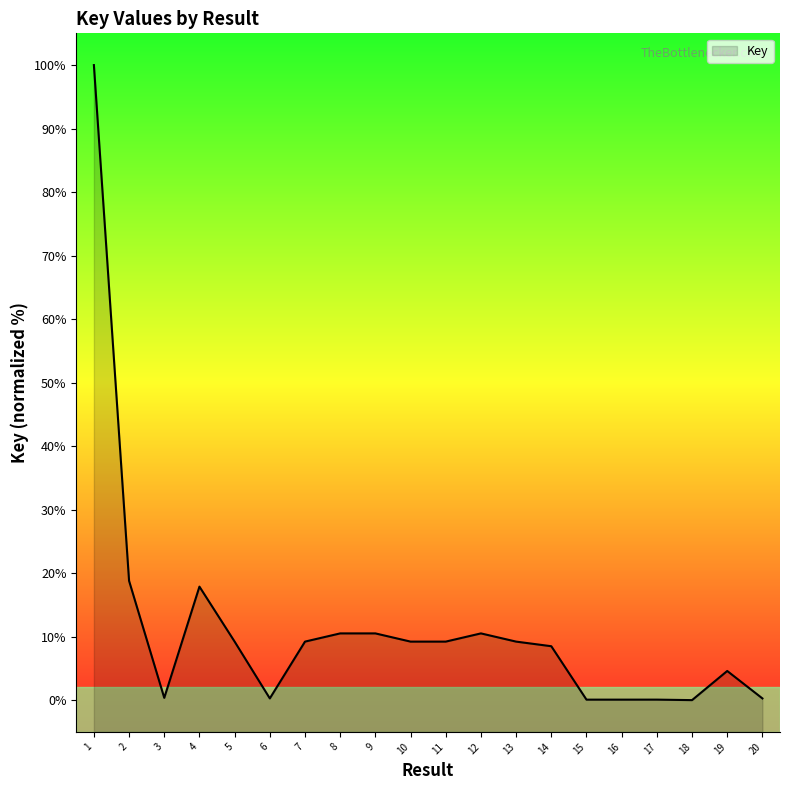

List the labels in order of value, smallest first.

18, 16, 15, 17, 20, 6, 3, 19, 14, 13, 10, 7, 11, 5, 8, 12, 9, 4, 2, 1